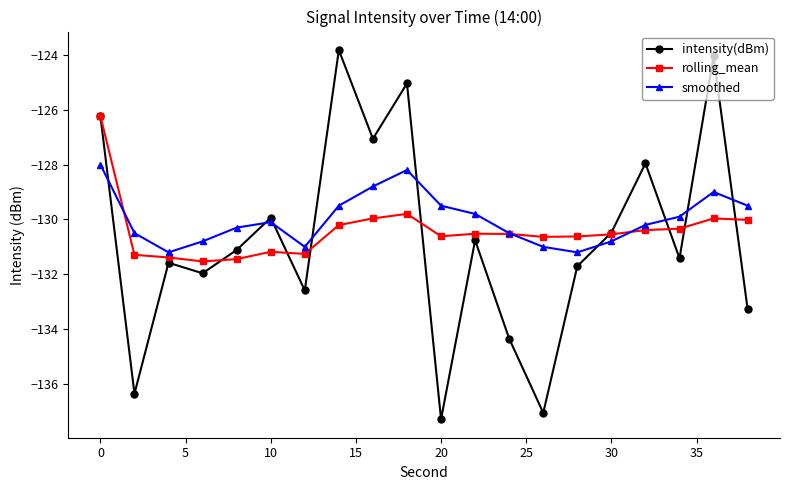

How many distinct data groups are displayed?

3